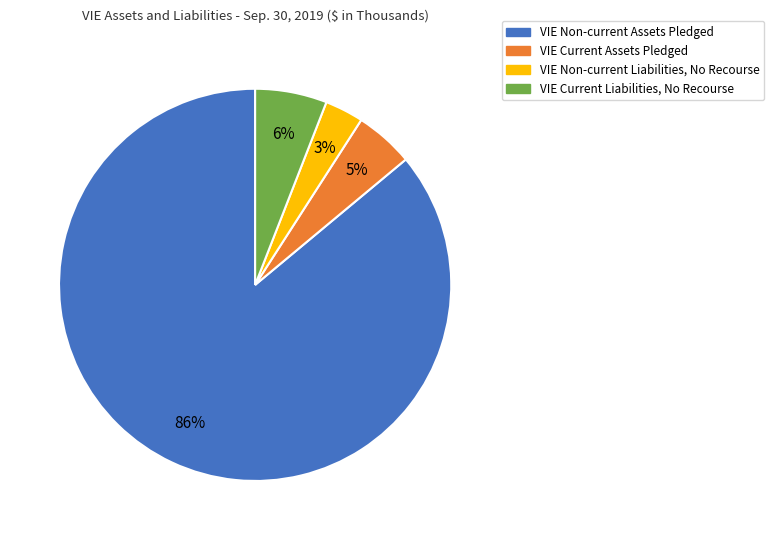

Which has a higher value, VIE Non-current Liabilities, No Recourse or VIE Current Liabilities, No Recourse?

VIE Current Liabilities, No Recourse